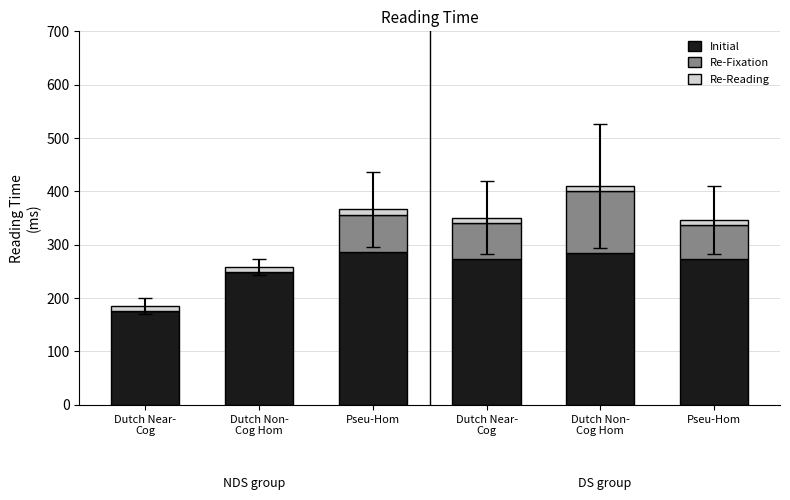

What are all the series names shown in the legend?

Initial, Re-Fixation, Re-Reading